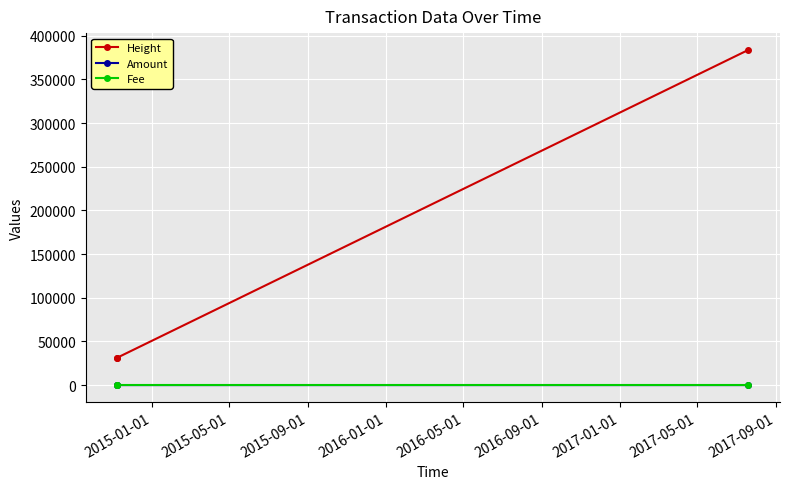

Does the chart have visible grid lines?

Yes